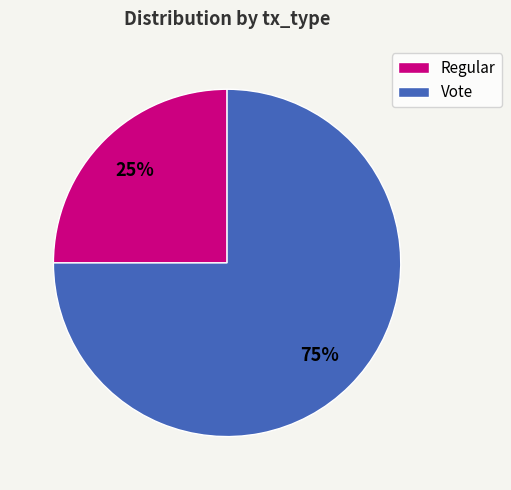

To the nearest percent, what percentage of the pie is Vote?

75%